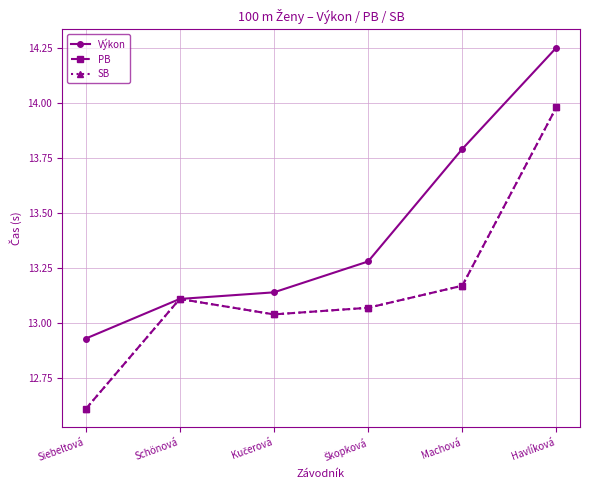

Which series changed the most between Schönová and Škopková?

Výkon